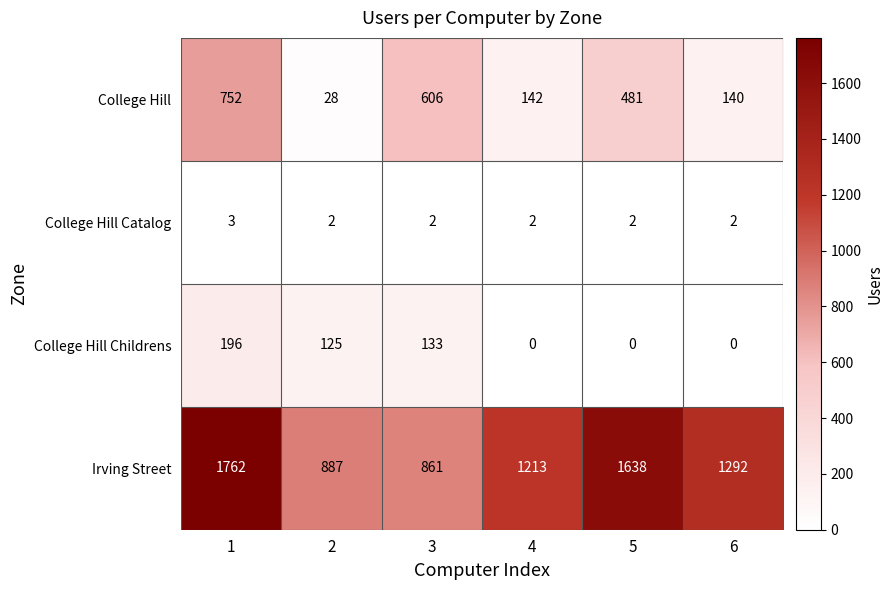

Reading left to right, what are all the values shown in this chart?

College Hill: 752	28	606	142	481	140
College Hill Catalog: 3	2	2	2	2	2
College Hill Childrens: 196	125	133	0	0	0
Irving Street: 1762	887	861	1213	1638	1292